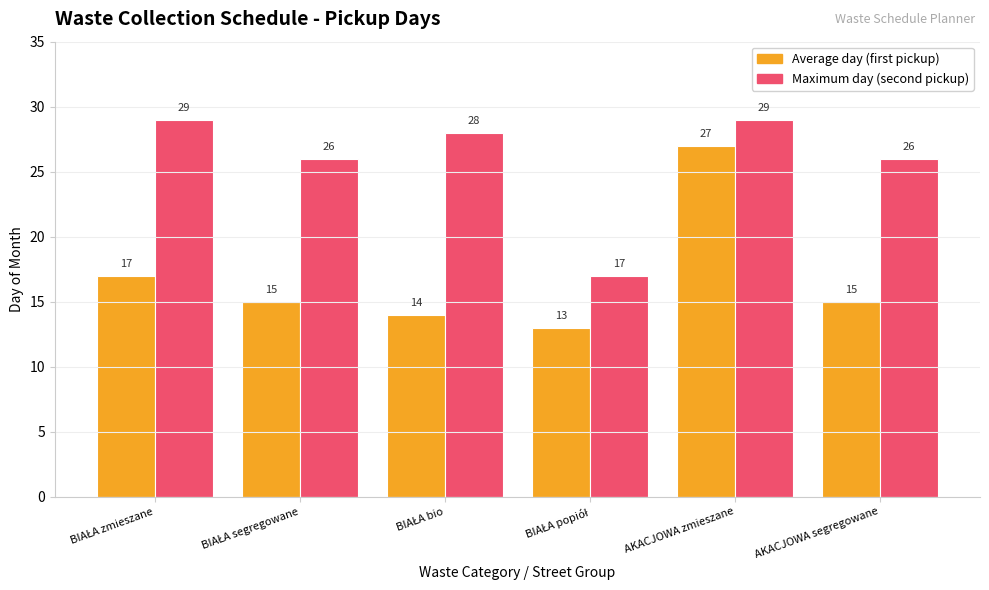

List the series in order of their overall mean, highest first.

Maximum day (second pickup), Average day (first pickup)